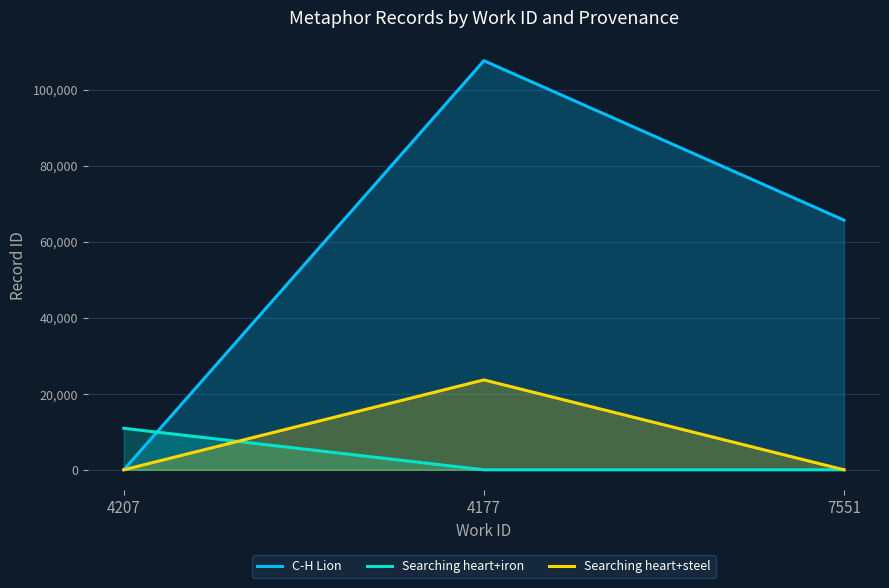

Which series has the largest total across all categories?

C-H Lion